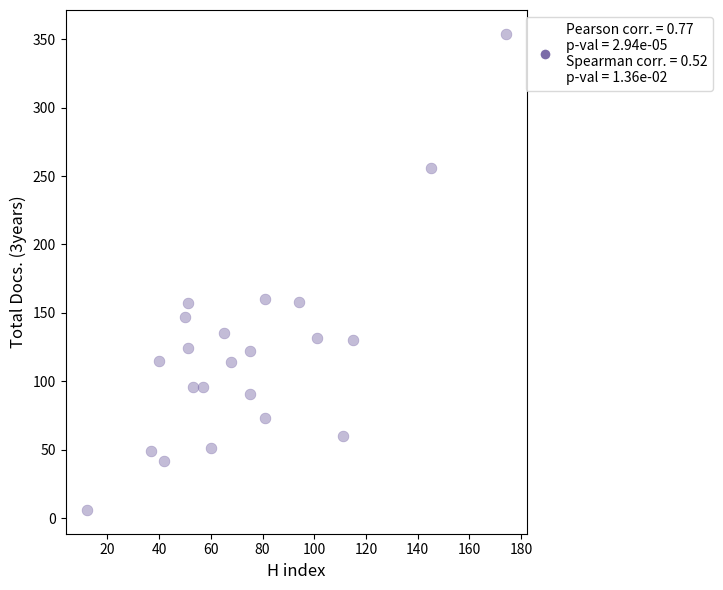

What is the range of Y values (max minus min)?

348